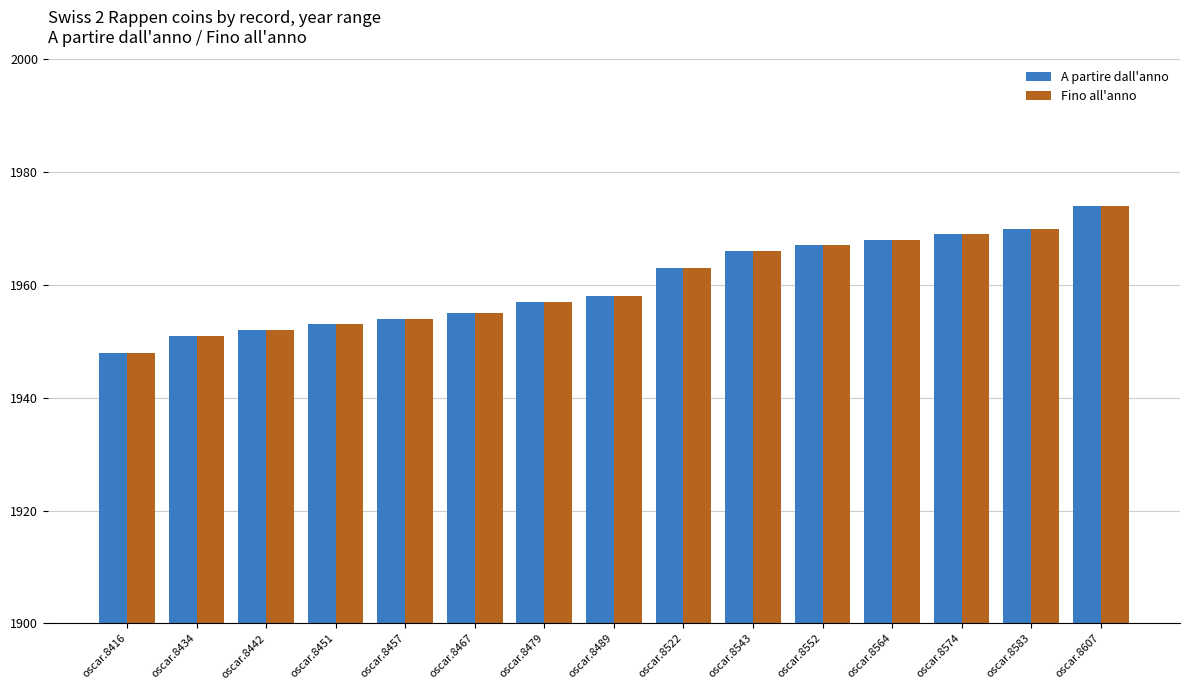

At which label is A partire dall'anno closest to 1961?

oscar.8522